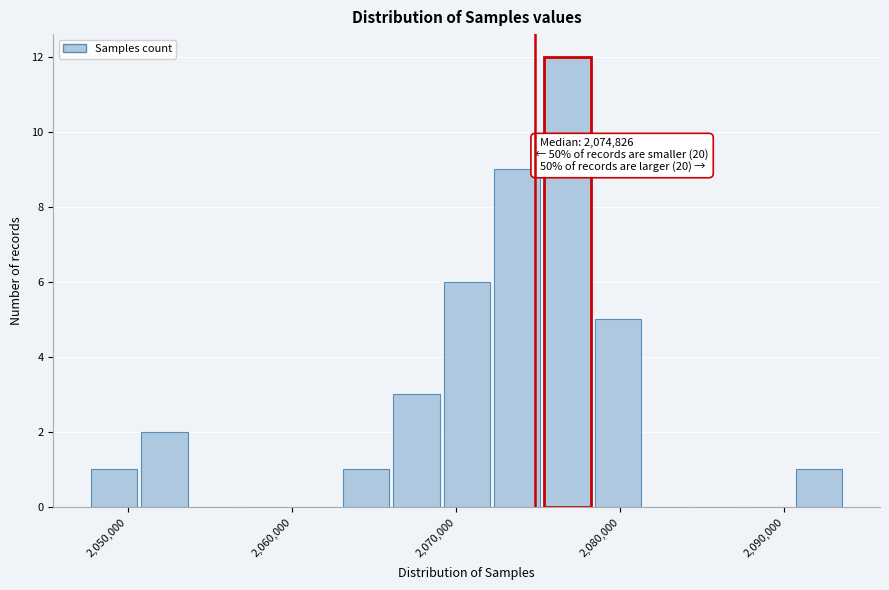

Read against the x-axis, roughly where is the centre of the tallest bar?

2077000